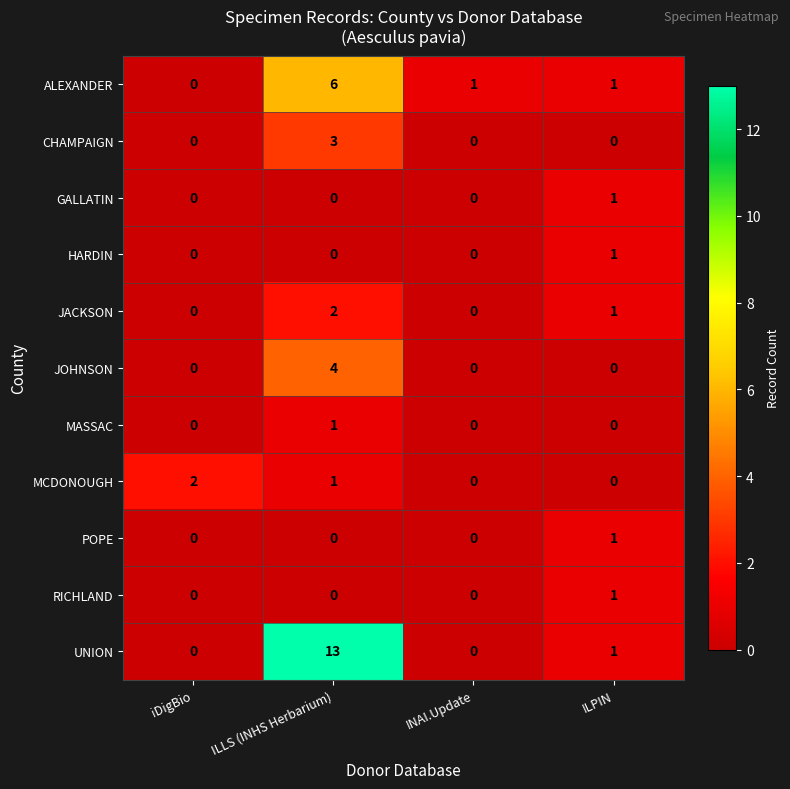

What is the difference between the maximum and minimum values in the ALEXANDER series?

6